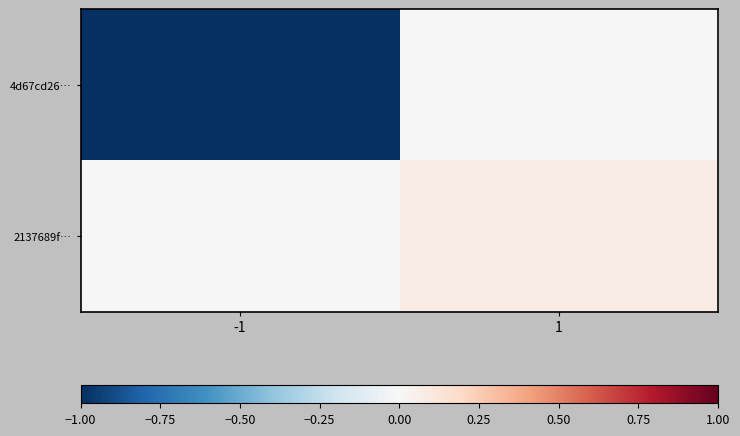

Rank the series at -1 from lowest to highest value.

4d67cd26…, 2137689f…